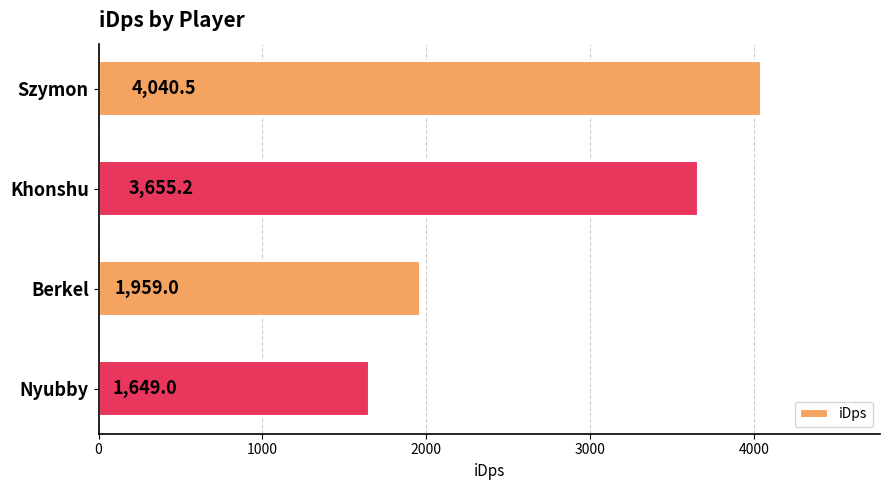

Approximately how many times larger is the value at Nyubby compared to Szymon?

0.4